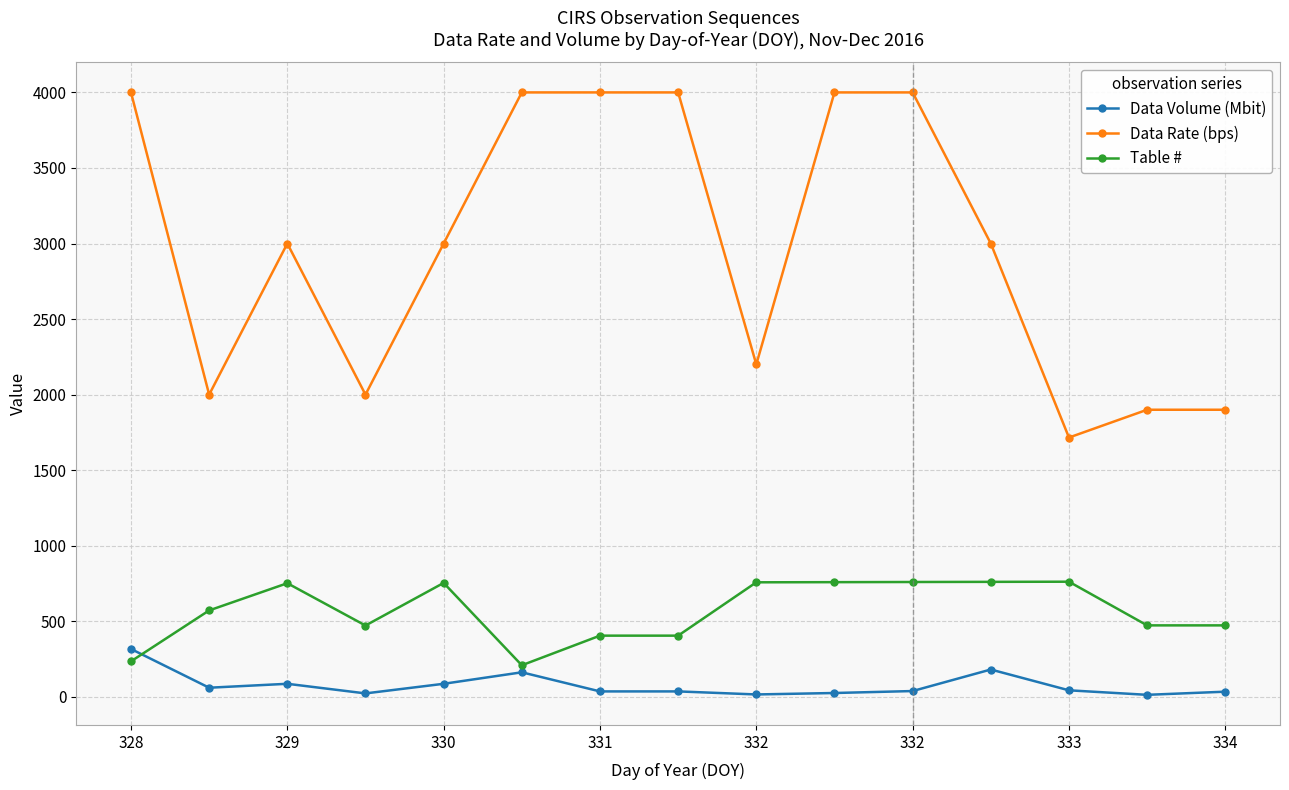

Which series has the largest range (max minus min)?

Data Rate (bps)